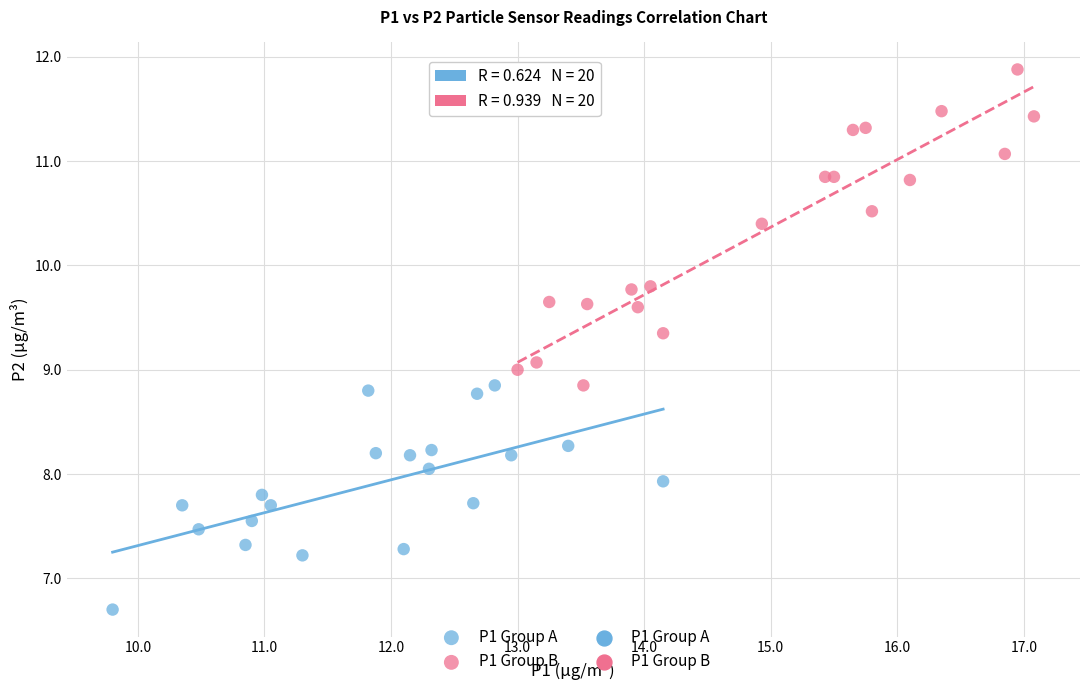

Which series has the widest spread of Y values?

P1 Group B